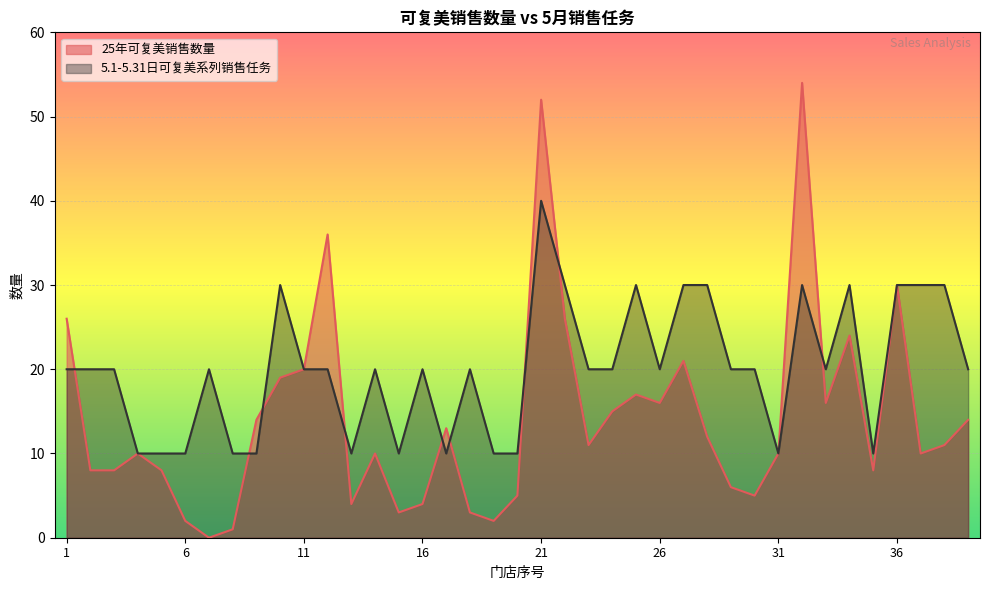

Where do 5.1-5.31日可复美系列销售任务 and 25年可复美销售数量 first cross each other?

1 and 2